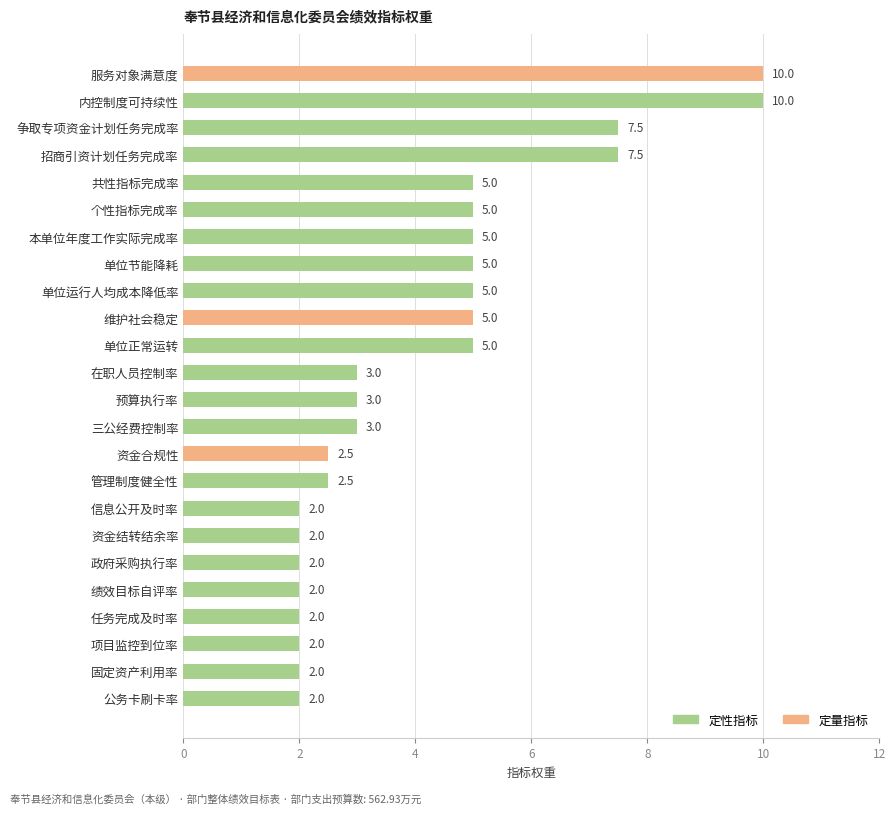

How many values are below 3?

10